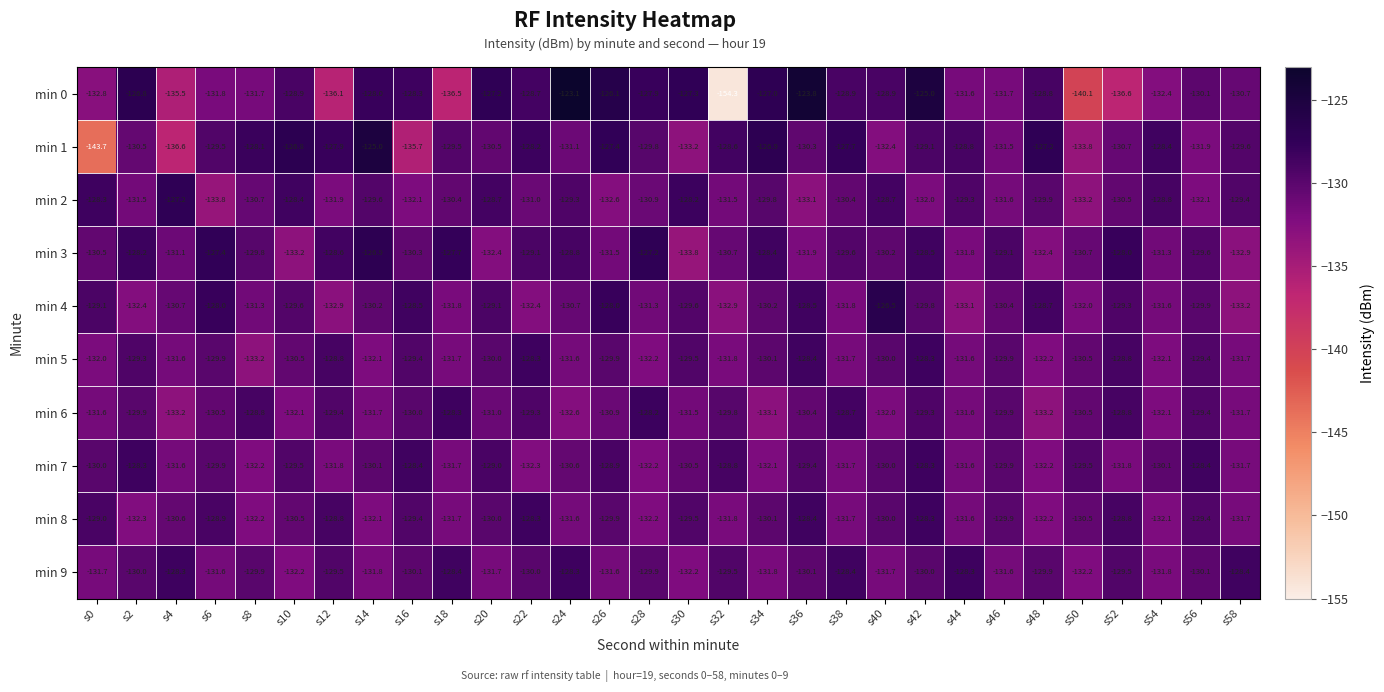

What is the difference between the min 7 values at s24 and s34?

1.5